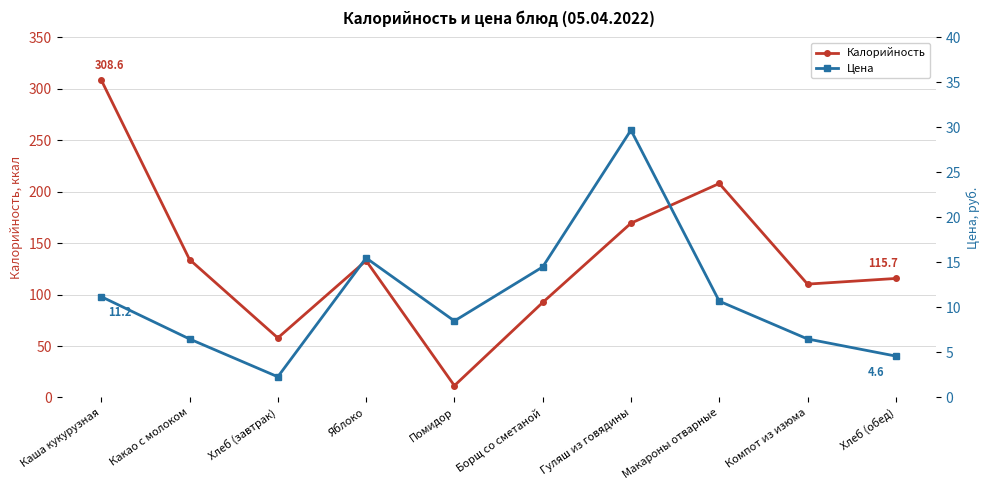

How many interior local valleys does the Цена series have?

2